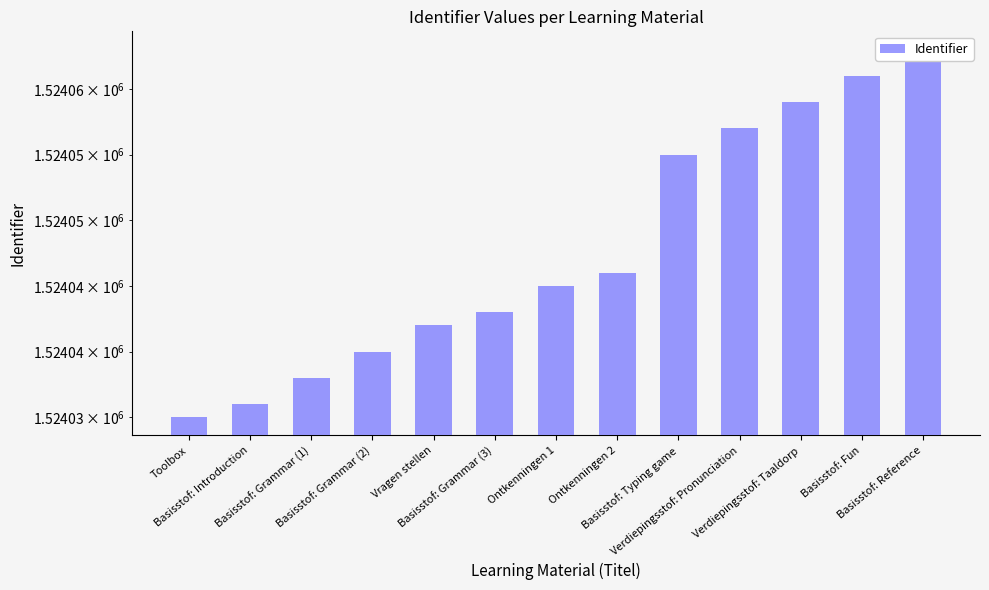

Which has a higher value, Basisstof: Fun or Basisstof: Introduction?

Basisstof: Fun